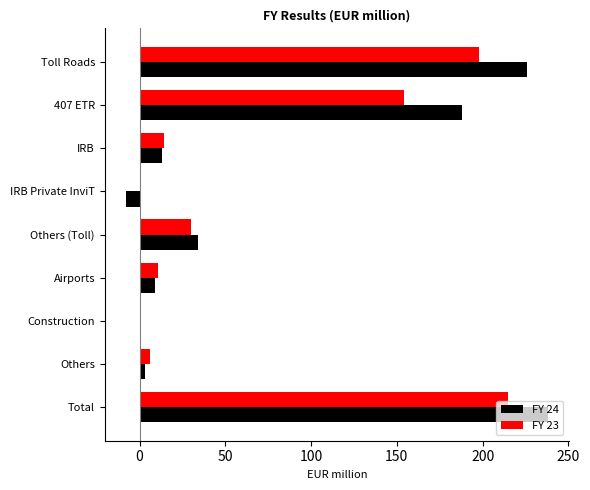

Which series has the largest total across all categories?

FY 24